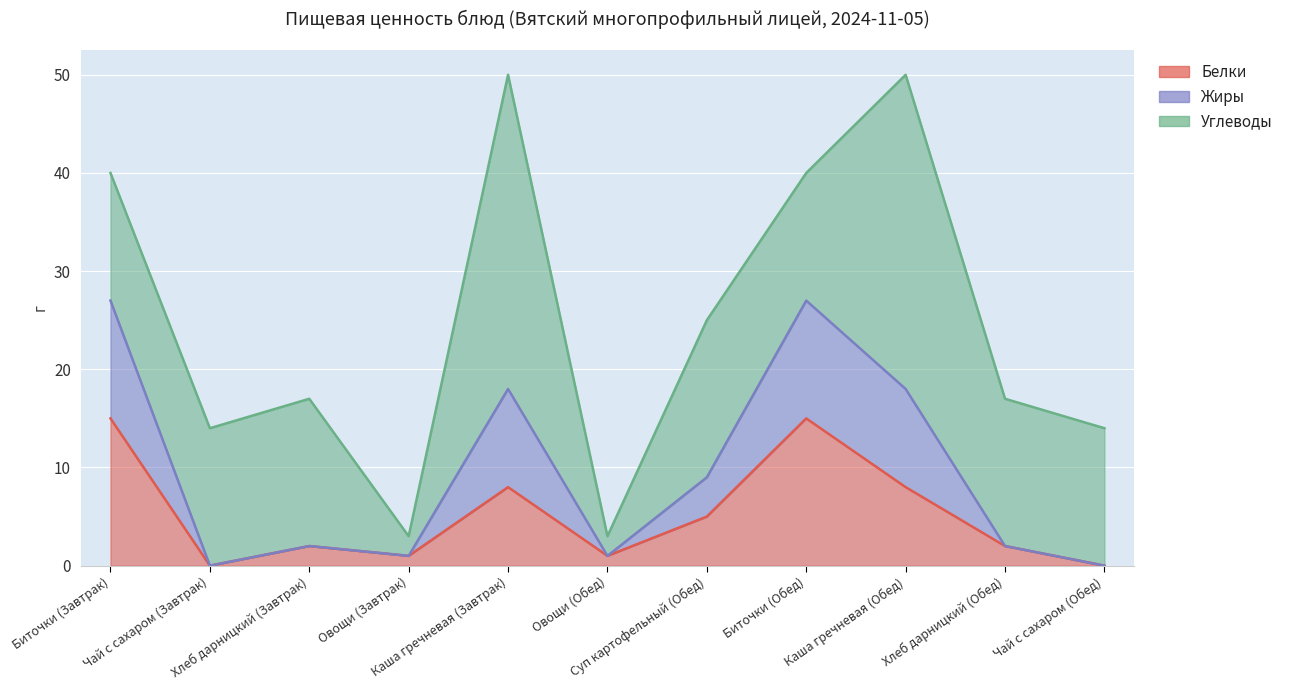

What is the maximum value for Белки?

15